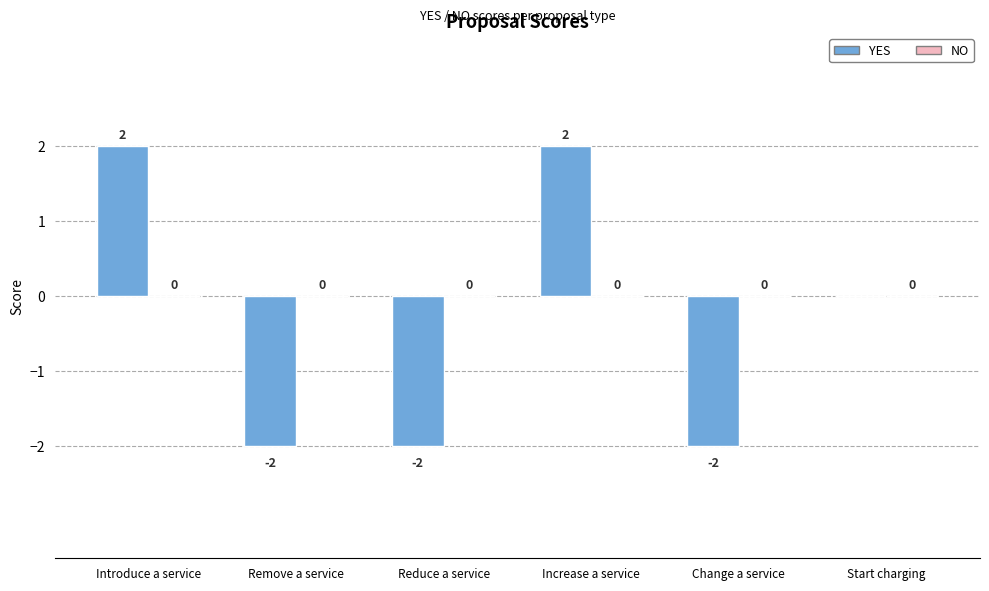

What is the change in value from Introduce a service to Reduce a service?

-4